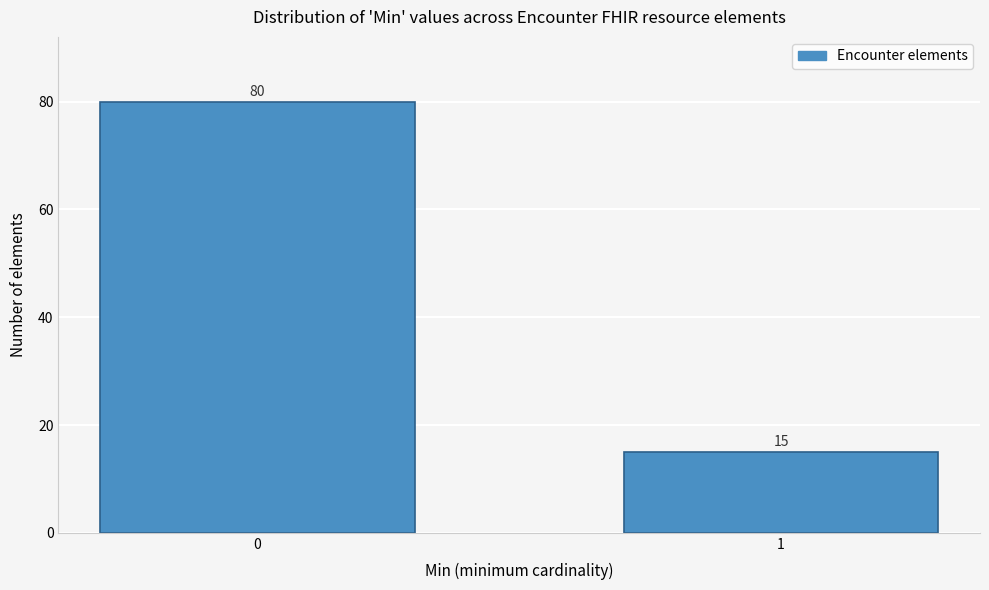

Reading right to left, list all the values displayed in this chart.

15	80